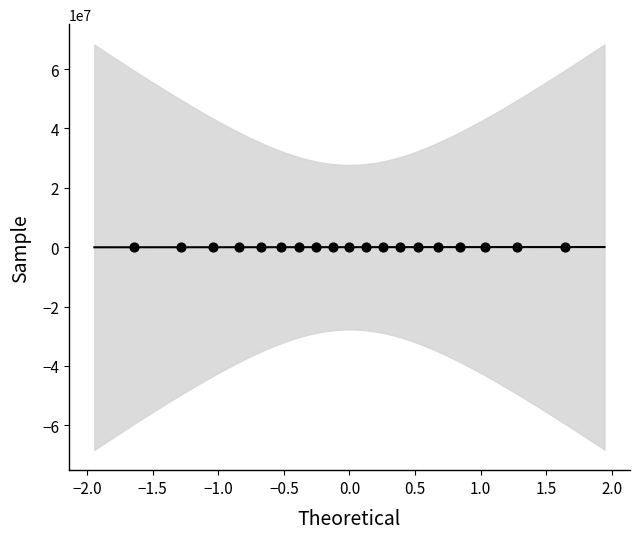

What is the range of Y values (max minus min)?

94817